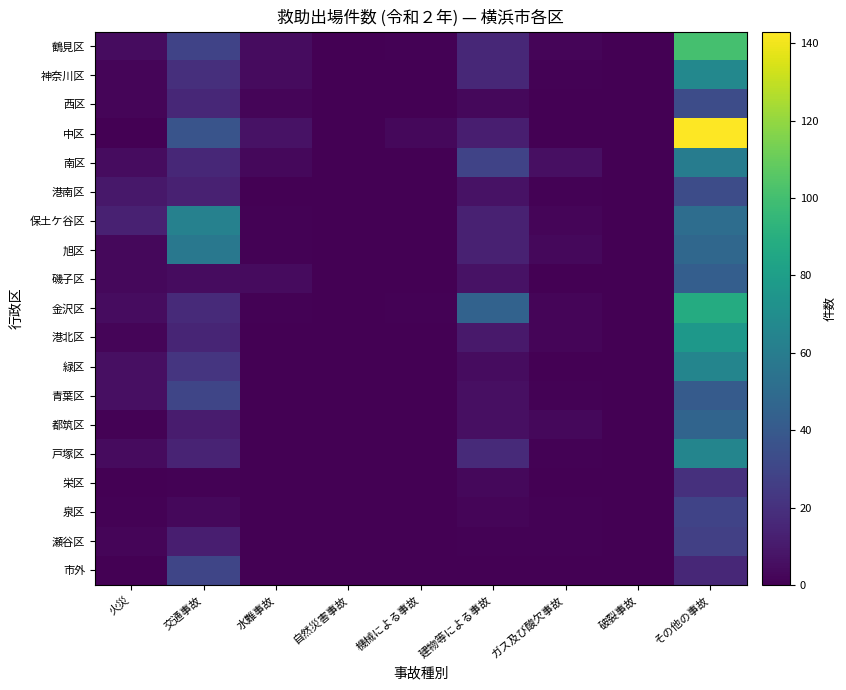

Reading right to left, extract all data points from this chart.

鶴見区: その他の事故=101	破裂事故=0	ガス及び酸欠事故=2	建物等による事故=16	機械による事故=1	自然災害事故=0	水難事故=5	交通事故=29	火災=5
神奈川区: その他の事故=67	破裂事故=0	ガス及び酸欠事故=1	建物等による事故=16	機械による事故=0	自然災害事故=0	水難事故=4	交通事故=19	火災=2
西区: その他の事故=33	破裂事故=0	ガス及び酸欠事故=0	建物等による事故=3	機械による事故=0	自然災害事故=0	水難事故=2	交通事故=16	火災=2
中区: その他の事故=143	破裂事故=0	ガス及び酸欠事故=0	建物等による事故=12	機械による事故=3	自然災害事故=0	水難事故=7	交通事故=37	火災=0
南区: その他の事故=60	破裂事故=0	ガス及び酸欠事故=6	建物等による事故=29	機械による事故=0	自然災害事故=0	水難事故=3	交通事故=16	火災=5
港南区: その他の事故=33	破裂事故=0	ガス及び酸欠事故=1	建物等による事故=7	機械による事故=0	自然災害事故=0	水難事故=0	交通事故=13	火災=9
保土ケ谷区: その他の事故=51	破裂事故=0	ガス及び酸欠事故=2	建物等による事故=13	機械による事故=0	自然災害事故=0	水難事故=1	交通事故=63	火災=13
旭区: その他の事故=48	破裂事故=0	ガス及び酸欠事故=3	建物等による事故=13	機械による事故=0	自然災害事故=0	水難事故=1	交通事故=57	火災=3
磯子区: その他の事故=43	破裂事故=0	ガス及び酸欠事故=0	建物等による事故=7	機械による事故=0	自然災害事故=0	水難事故=4	交通事故=5	火災=3
金沢区: その他の事故=88	破裂事故=0	ガス及び酸欠事故=2	建物等による事故=45	機械による事故=1	自然災害事故=0	水難事故=1	交通事故=17	火災=5
港北区: その他の事故=76	破裂事故=0	ガス及び酸欠事故=2	建物等による事故=10	機械による事故=0	自然災害事故=0	水難事故=0	交通事故=15	火災=2
緑区: その他の事故=65	破裂事故=0	ガス及び酸欠事故=0	建物等による事故=5	機械による事故=0	自然災害事故=0	水難事故=0	交通事故=22	火災=6
青葉区: その他の事故=41	破裂事故=0	ガス及び酸欠事故=1	建物等による事故=6	機械による事故=0	自然災害事故=0	水難事故=0	交通事故=30	火災=6
都筑区: その他の事故=46	破裂事故=0	ガス及び酸欠事故=3	建物等による事故=6	機械による事故=0	自然災害事故=0	水難事故=0	交通事故=11	火災=1
戸塚区: その他の事故=65	破裂事故=0	ガス及び酸欠事故=1	建物等による事故=17	機械による事故=0	自然災害事故=0	水難事故=0	交通事故=14	火災=4
栄区: その他の事故=20	破裂事故=0	ガス及び酸欠事故=0	建物等による事故=3	機械による事故=0	自然災害事故=0	水難事故=0	交通事故=1	火災=0
泉区: その他の事故=29	破裂事故=0	ガス及び酸欠事故=1	建物等による事故=2	機械による事故=0	自然災害事故=0	水難事故=0	交通事故=3	火災=1
瀬谷区: その他の事故=27	破裂事故=0	ガス及び酸欠事故=1	建物等による事故=1	機械による事故=0	自然災害事故=0	水難事故=0	交通事故=12	火災=2
市外: その他の事故=16	破裂事故=0	ガス及び酸欠事故=0	建物等による事故=0	機械による事故=0	自然災害事故=0	水難事故=0	交通事故=30	火災=0